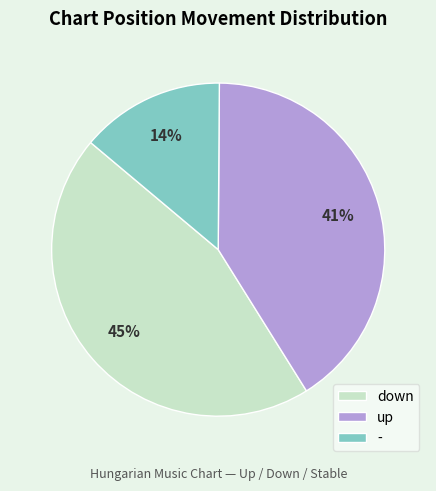

Which has a higher value, up or -?

up